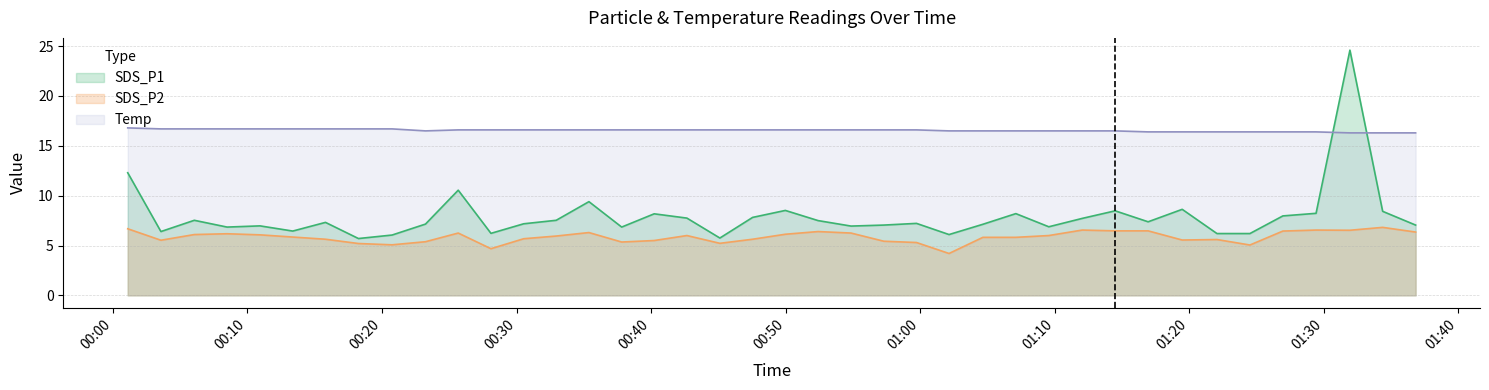

How many lines are shown in the chart?

3